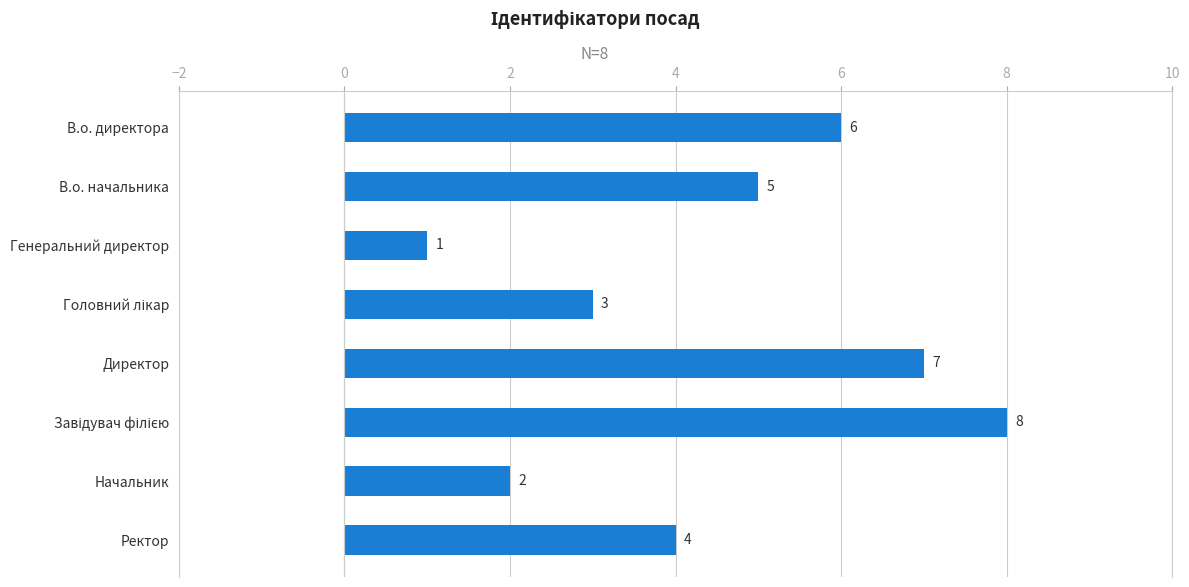

Which has a higher value, Ректор or В.о. начальника?

В.о. начальника